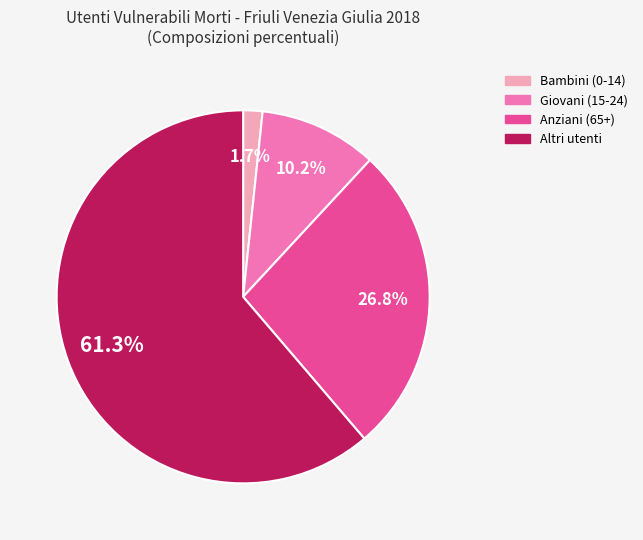

To the nearest percent, what portion does Bambini (0-14) represent?

2%